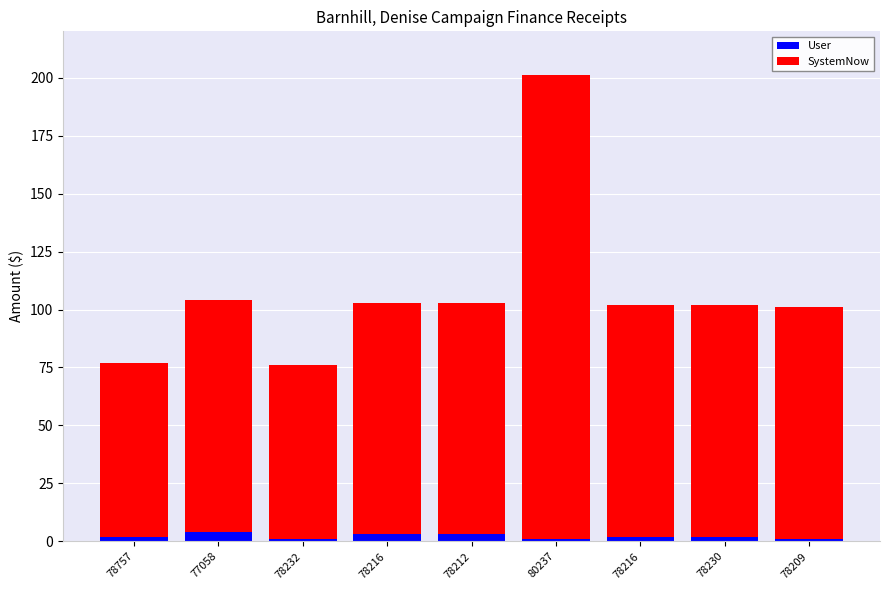

Are the bars grouped side by side (vs. stacked)?

No